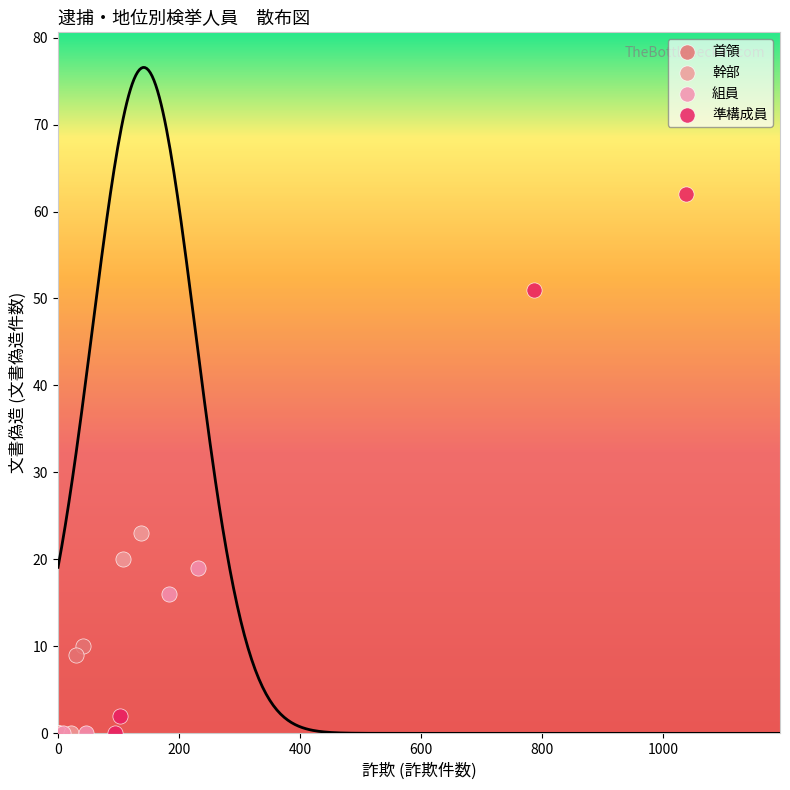

What are all the series names shown in the legend?

首領, 幹部, 組員, 準構成員